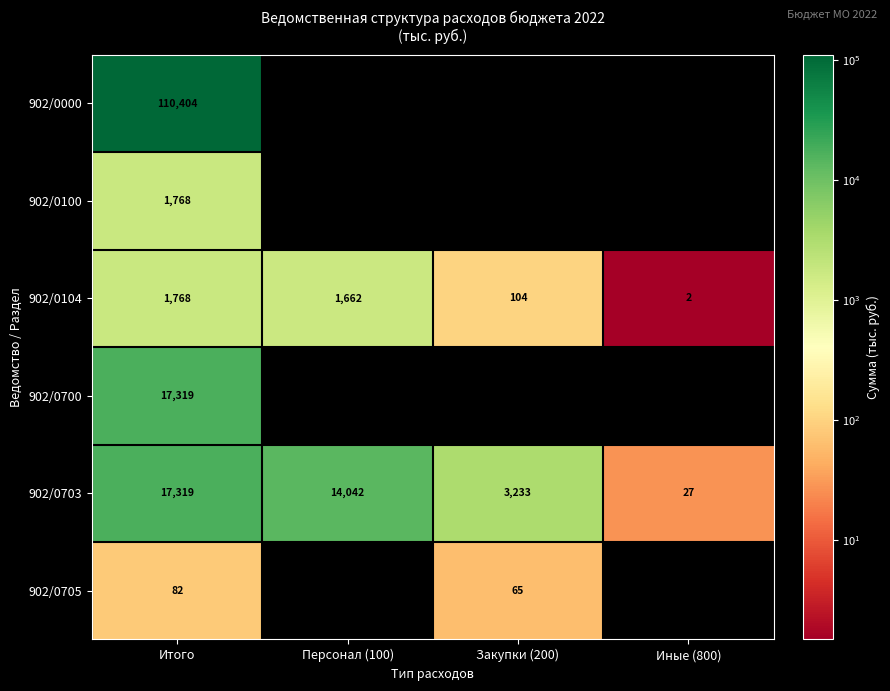

Rank the categories by 902/0104 value from highest to lowest.

Итого, Персонал (100), Закупки (200), Иные (800)